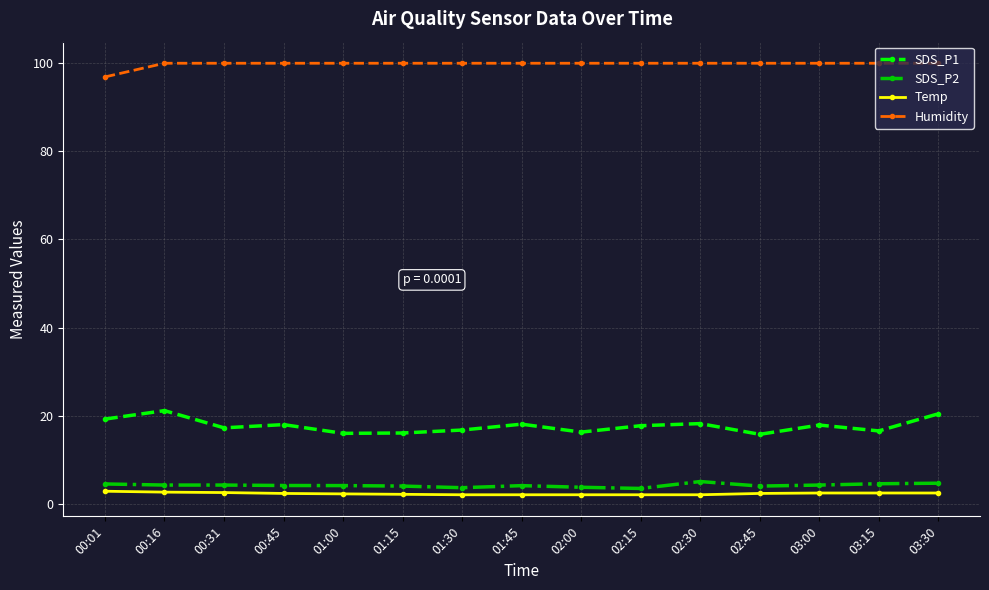

What is the spread (max minus min) of values at 03:30?

97.4